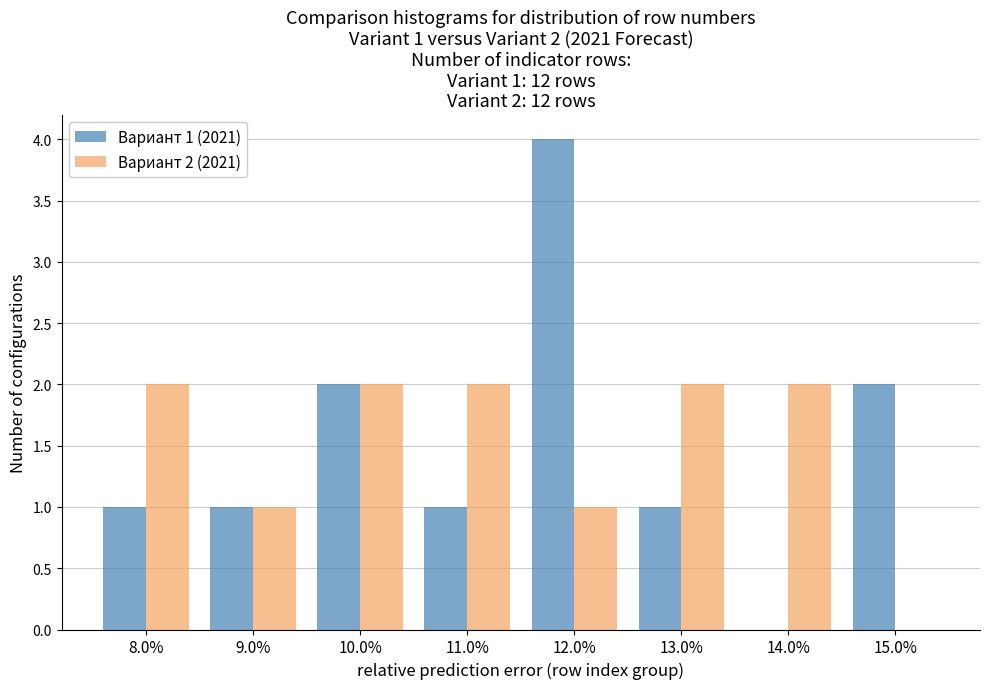

Reading left to right, what are all the values shown in this chart?

Вариант 1 (2021): 8.0%=1	9.0%=1	10.0%=2	11.0%=1	12.0%=4	13.0%=1	14.0%=0	15.0%=2
Вариант 2 (2021): 8.0%=2	9.0%=1	10.0%=2	11.0%=2	12.0%=1	13.0%=2	14.0%=2	15.0%=0